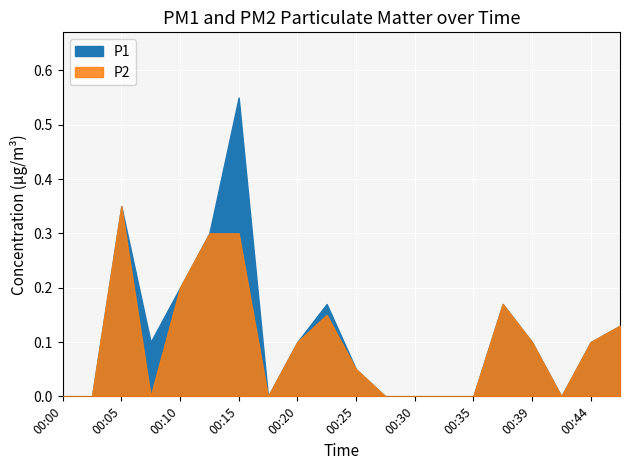

What is the value of the P2 point at the 16th from the left?

0.2